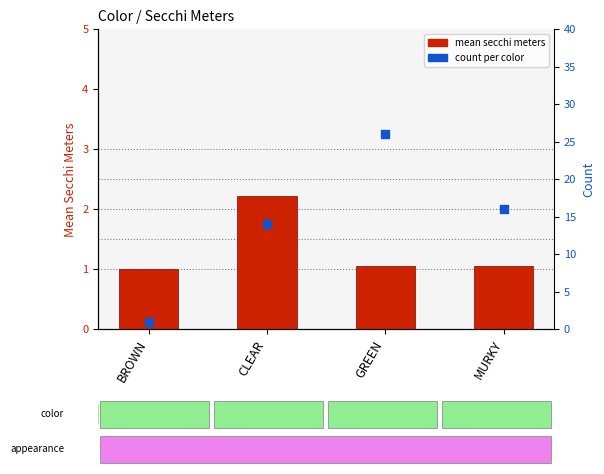

At how many categories does at least one series exceed 18?

1